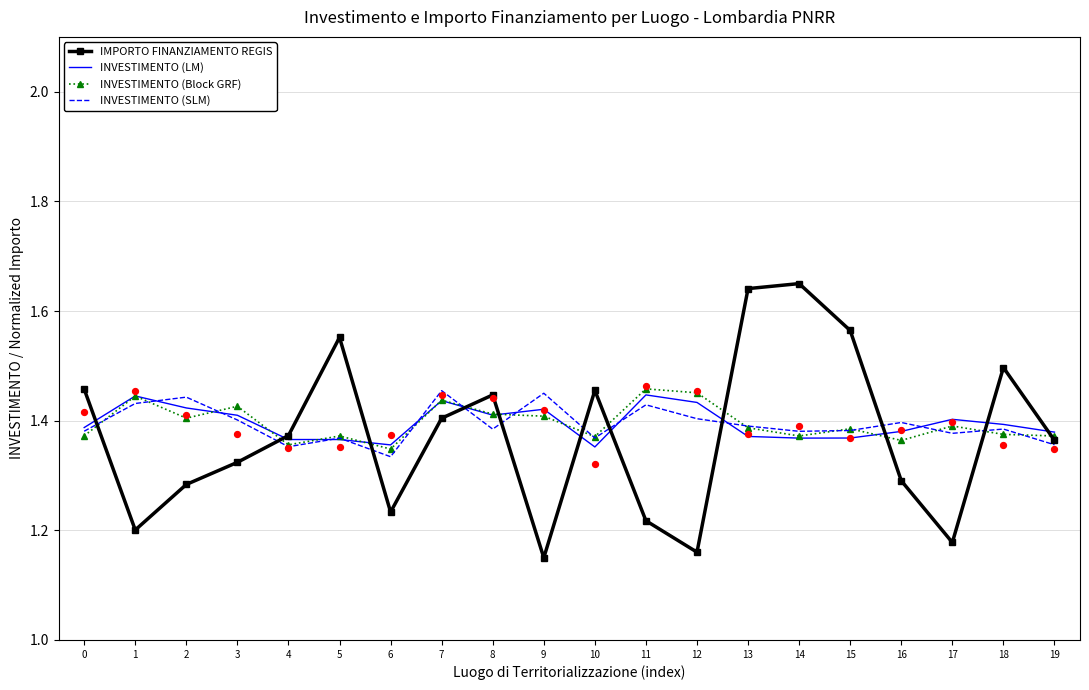

At which category is the sum across all series the highest?

13